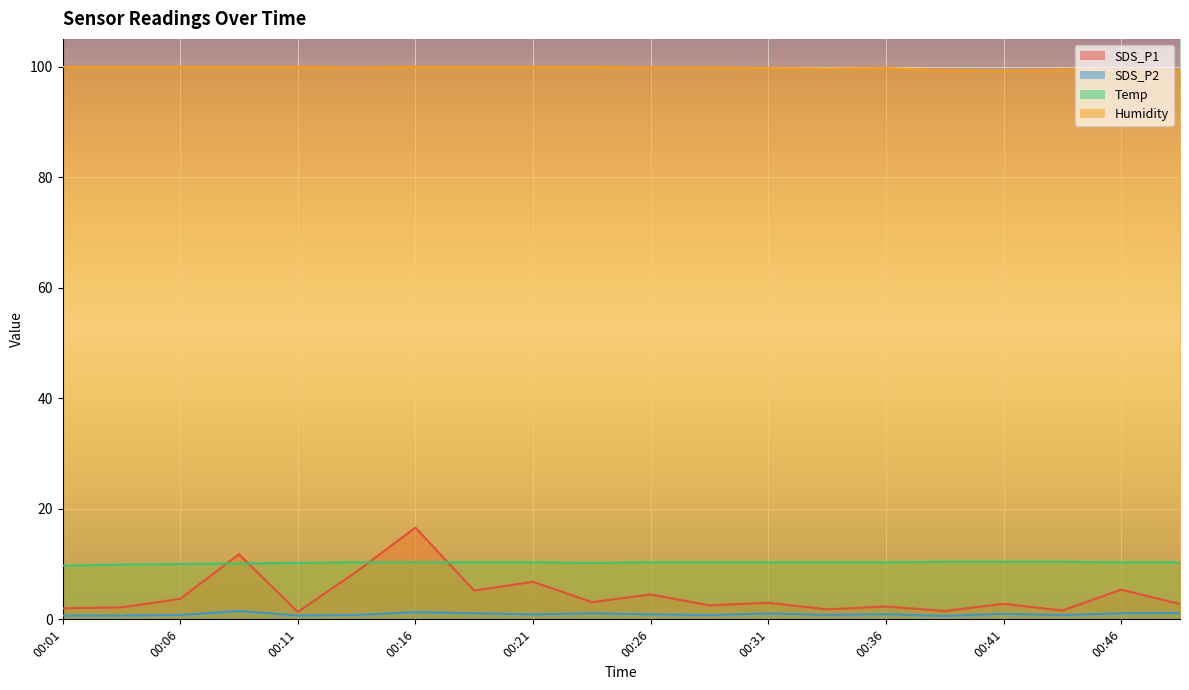

The value of SDS_P1 at 00:38 is 1.5. True or false?

True